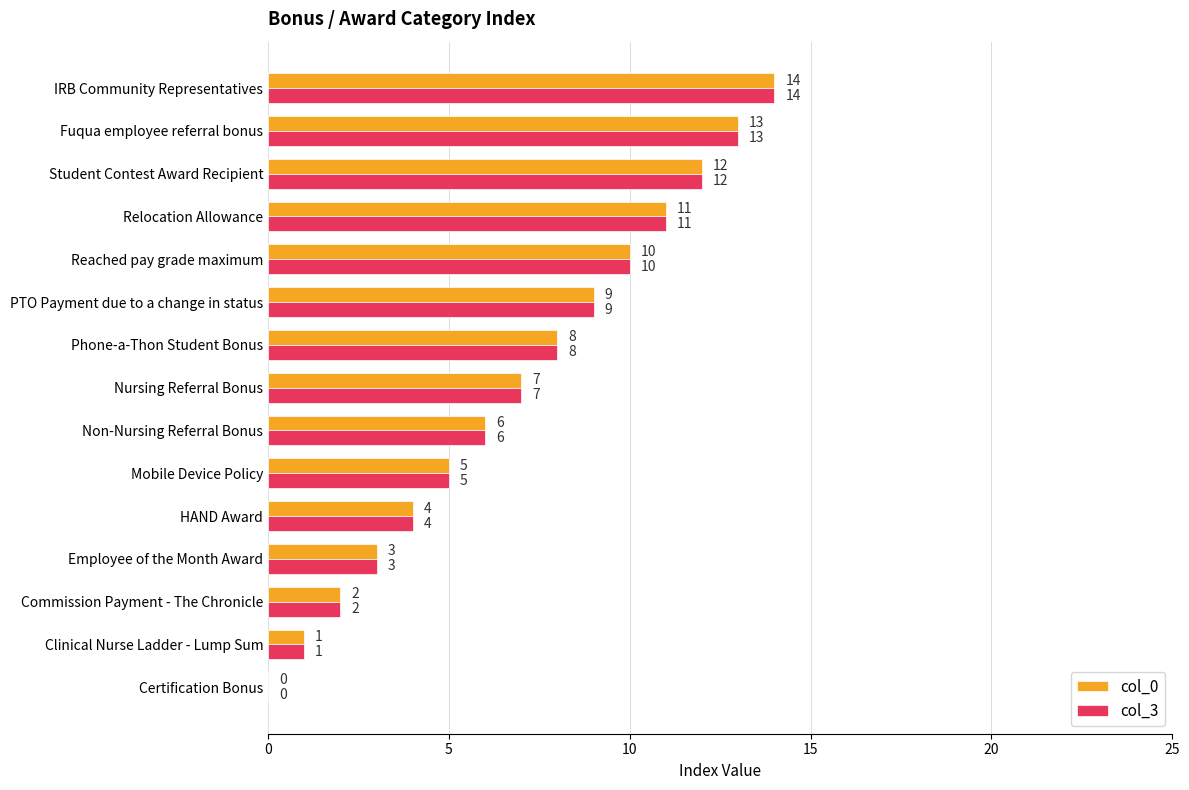

What is the sum of the col_0 values at Student Contest Award Recipient and Employee of the Month Award?

15